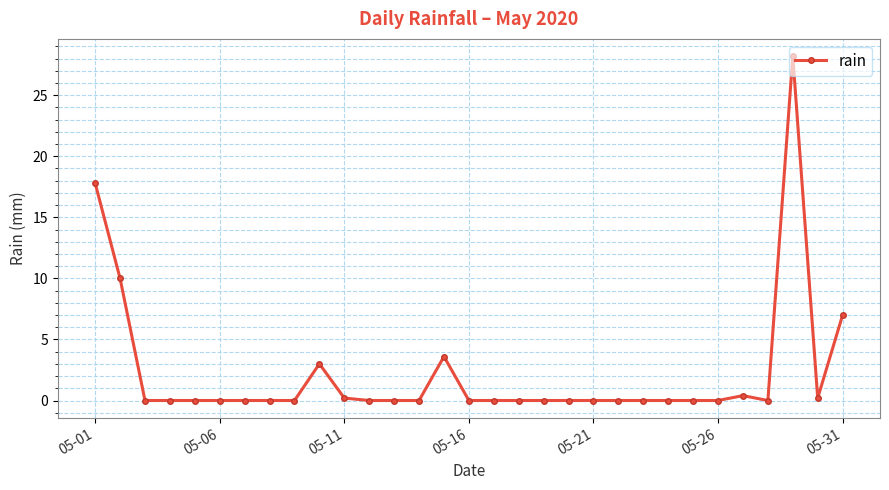

What is the greatest value displayed?

28.2